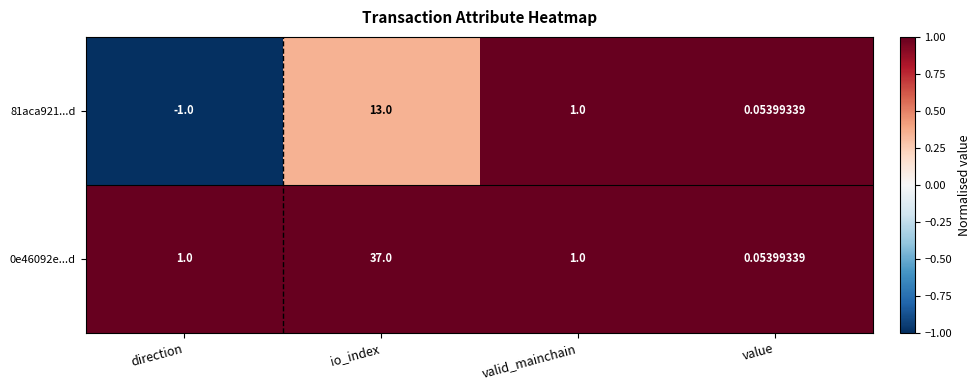

Where does the 81aca921...d series first go above 1?

io_index